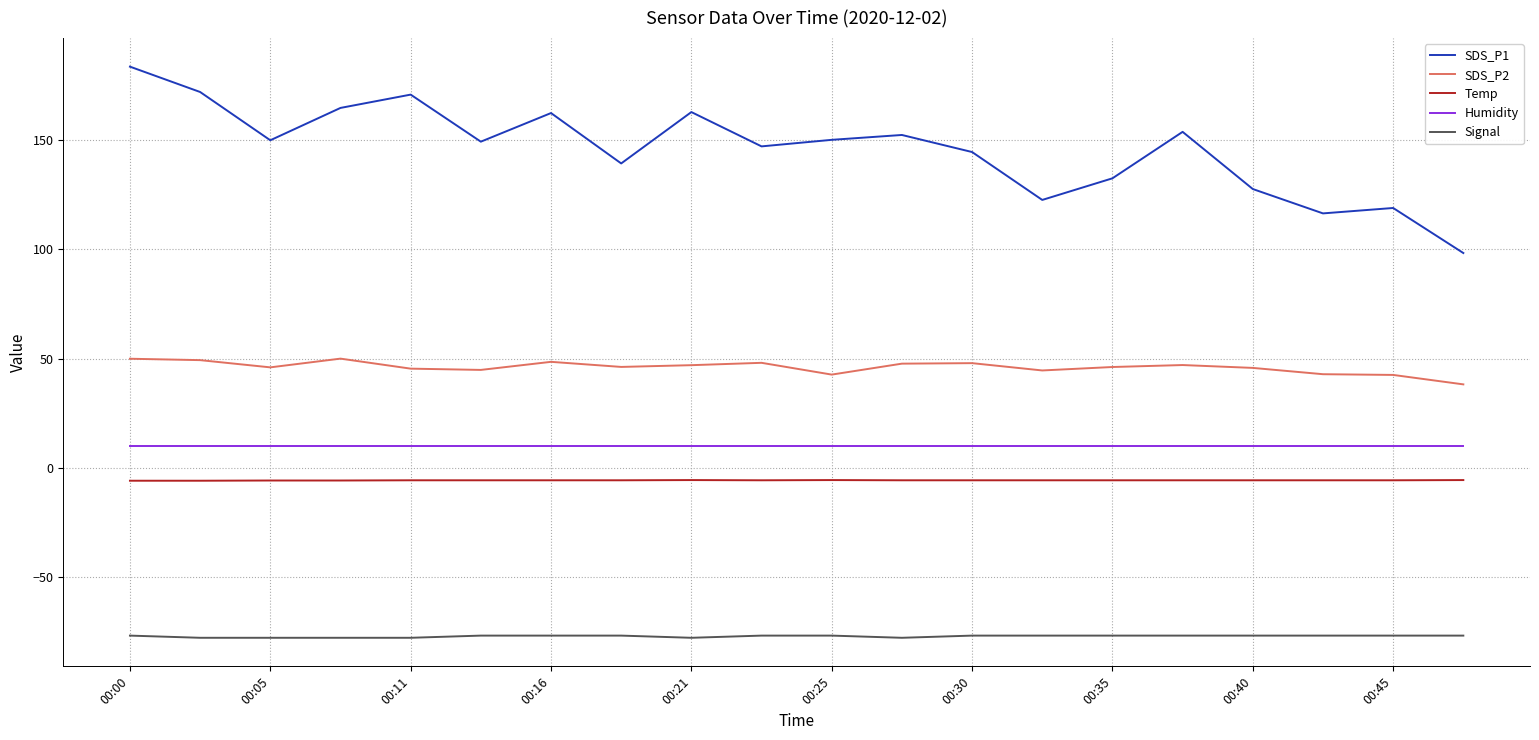

List the series in order of their peak value, lowest first.

Signal, Temp, Humidity, SDS_P2, SDS_P1